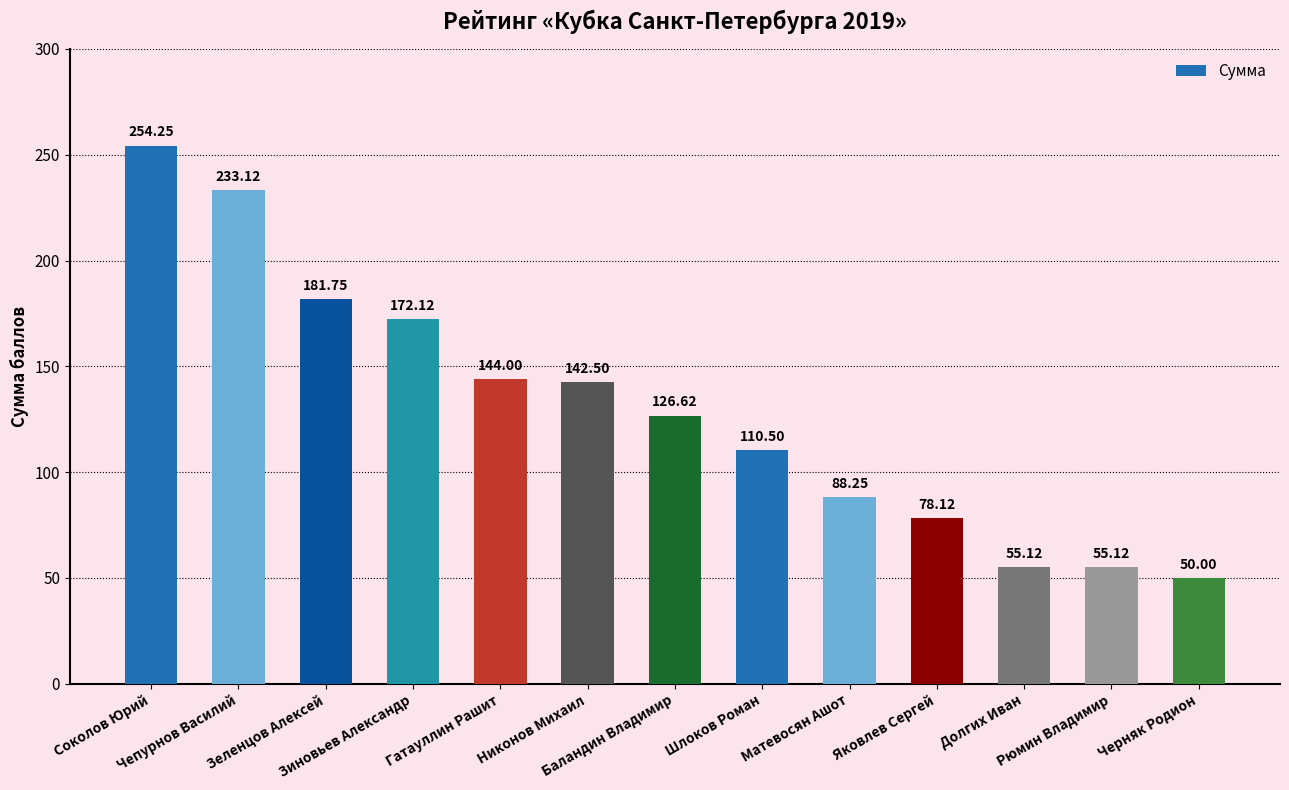

What is the label of the 8th bar from the left?

Шлоков Роман